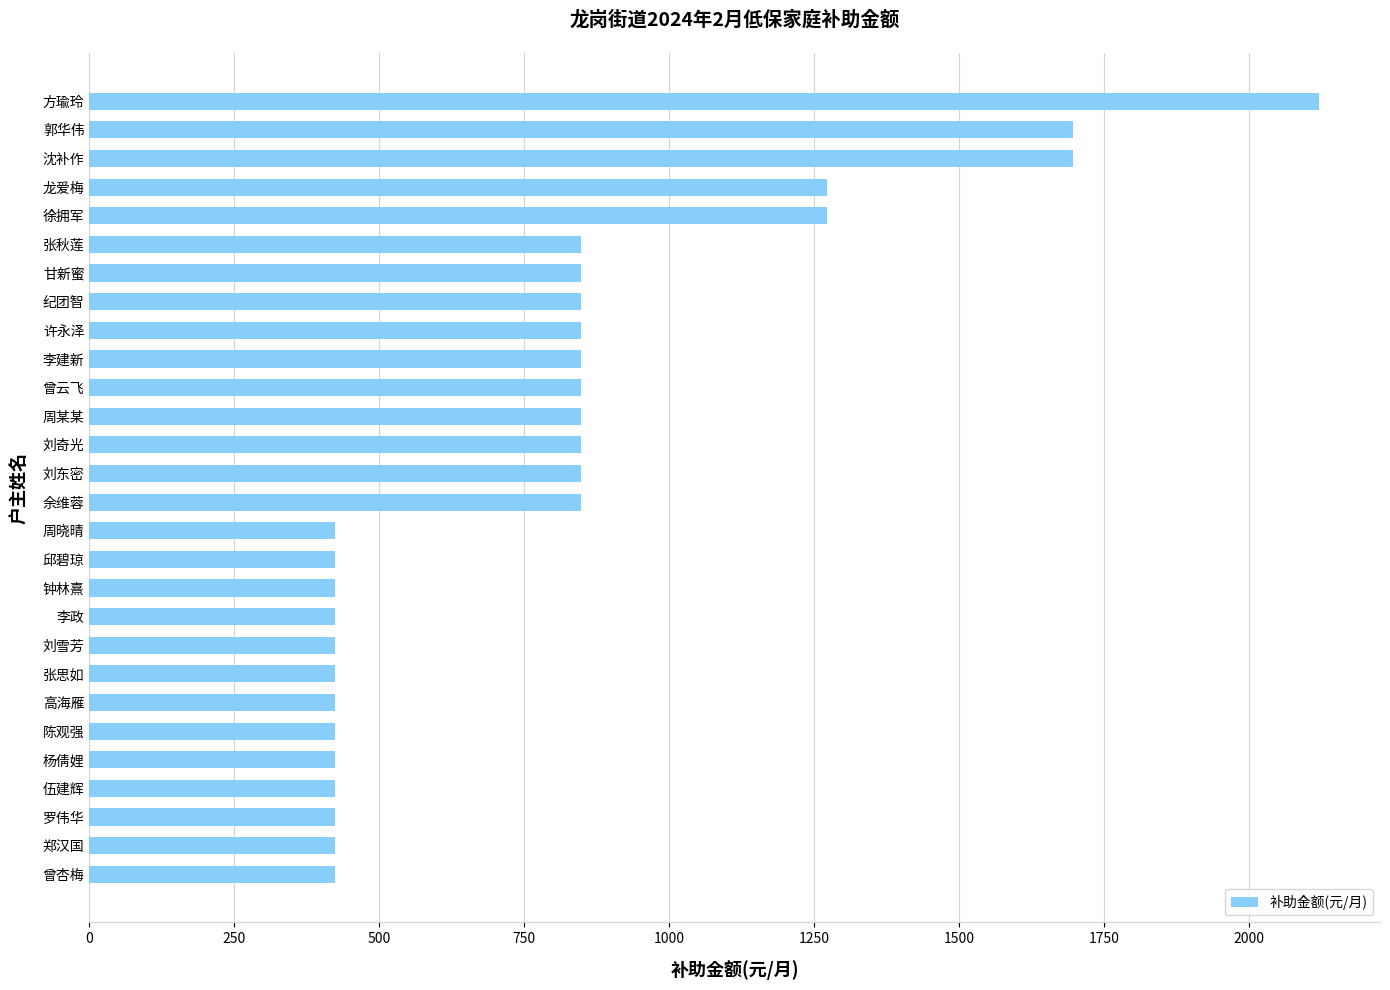

Reading top to bottom, transcribe all the data shown in this chart.

2120	1696	1696	1272	1272	848	848	848	848	848	848	848	848	848	848	424	424	424	424	424	424	424	424	424	424	424	424	424